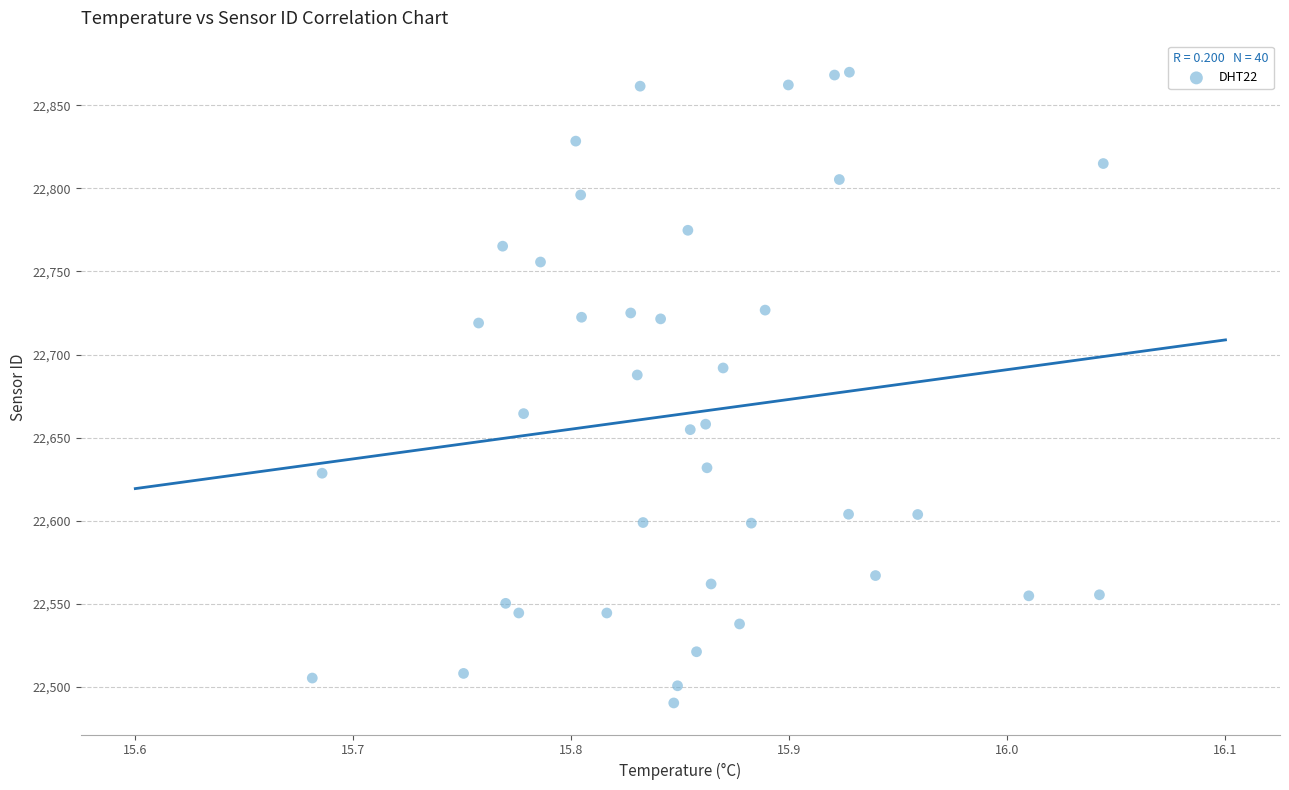

What is the range of Y values (max minus min)?

379.7